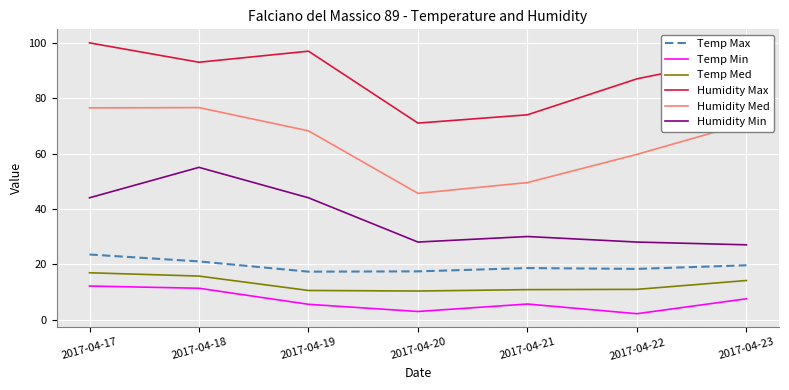

What is the lowest value of the Humidity Max series?

71.0